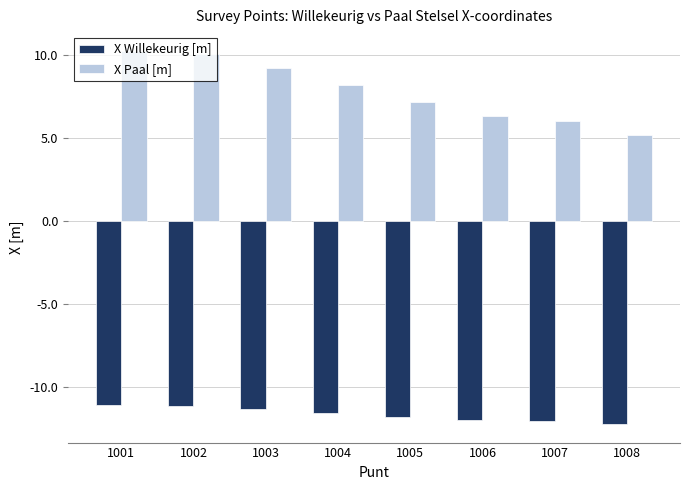

Which series has the widest spread of values?

X Paal [m]